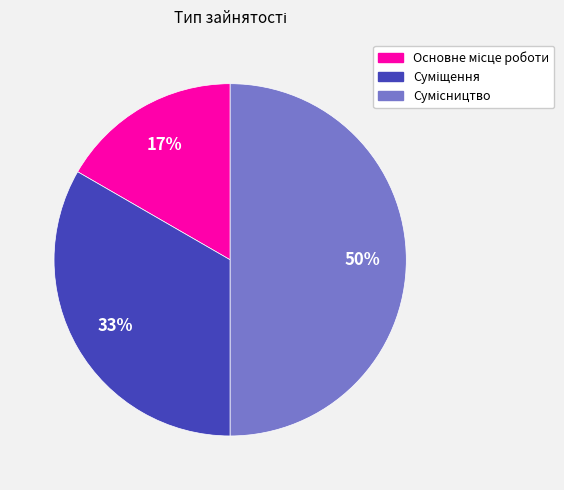

To the nearest percent, what is the difference between the largest and smallest slice percentages?

33%